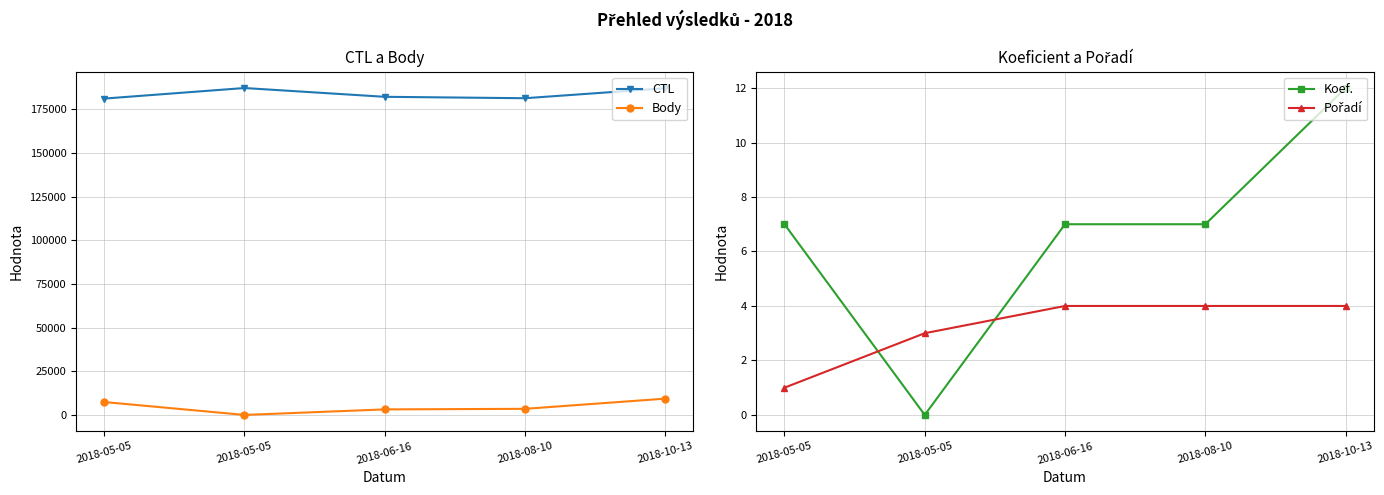

What is the value of the Pořadí point at the 3rd from the left?

4